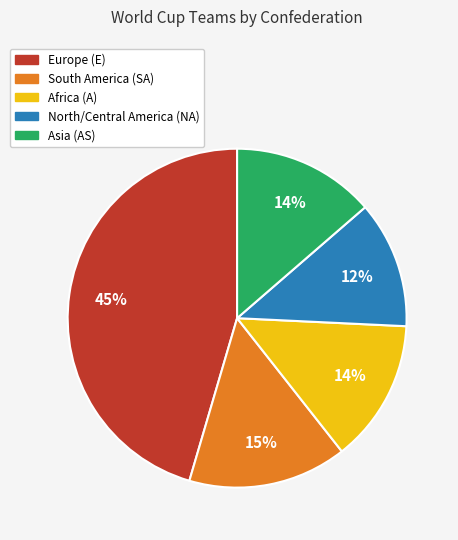

To the nearest percent, what is the difference between the largest and smallest slice percentages?

33%